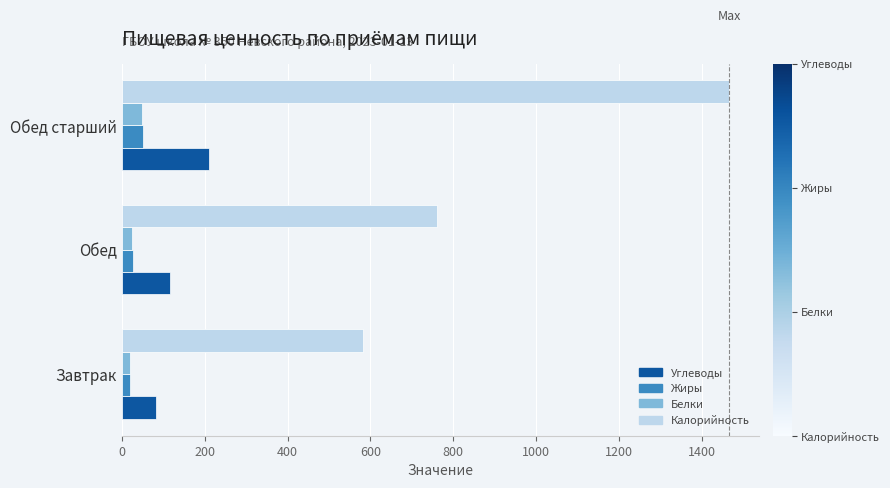

How many data points in Жиры are less than 26?

1